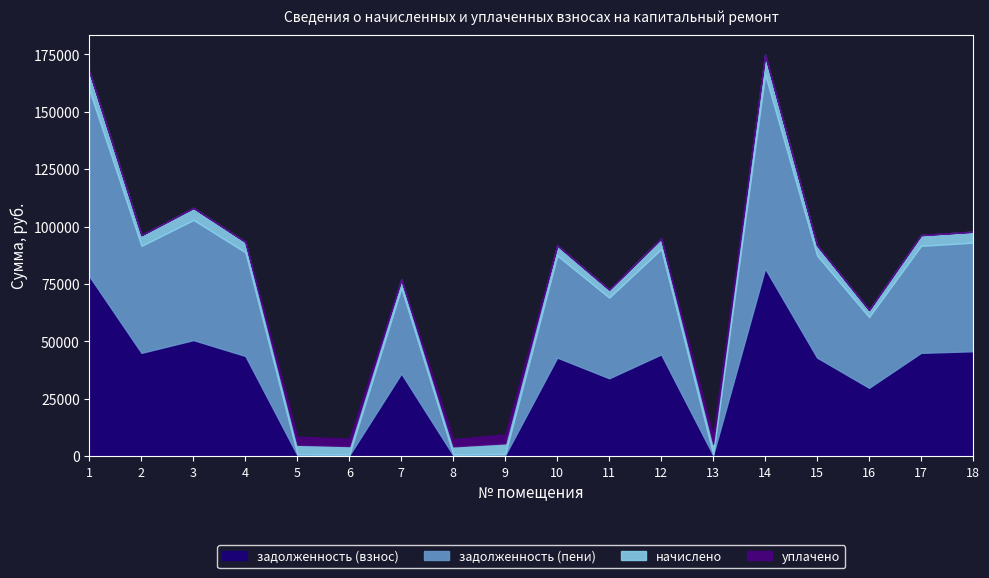

True or false: задолженность (взнос) and задолженность (пени) cross at least once.

False